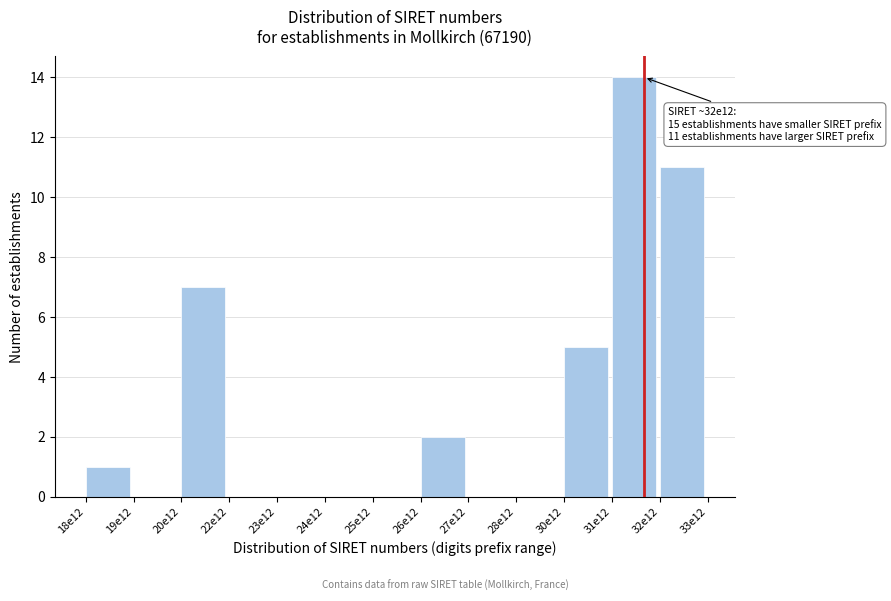

Reading left to right, transcribe all the data shown in this chart.

18e12=1	19e12=0	20e12=7	22e12=0	23e12=0	24e12=0	25e12=0	26e12=2	27e12=0	28e12=0	30e12=5	31e12=14	32e12=11